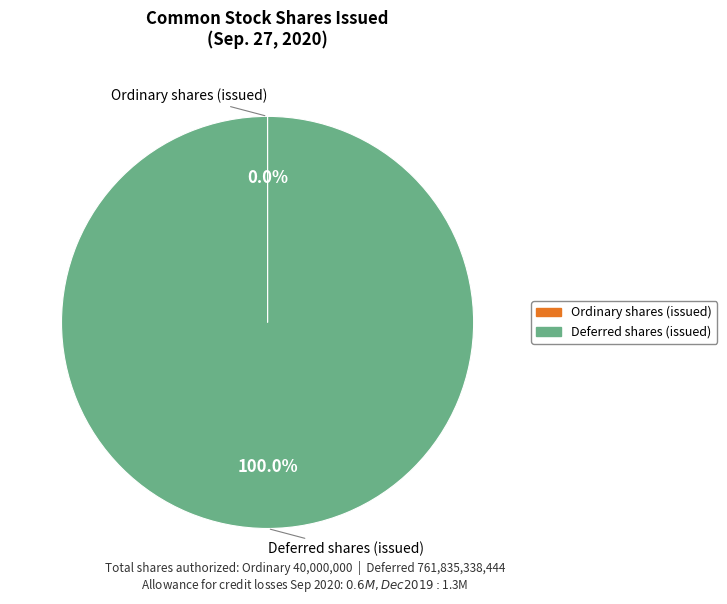

Which slice is the largest?

Deferred shares (issued)